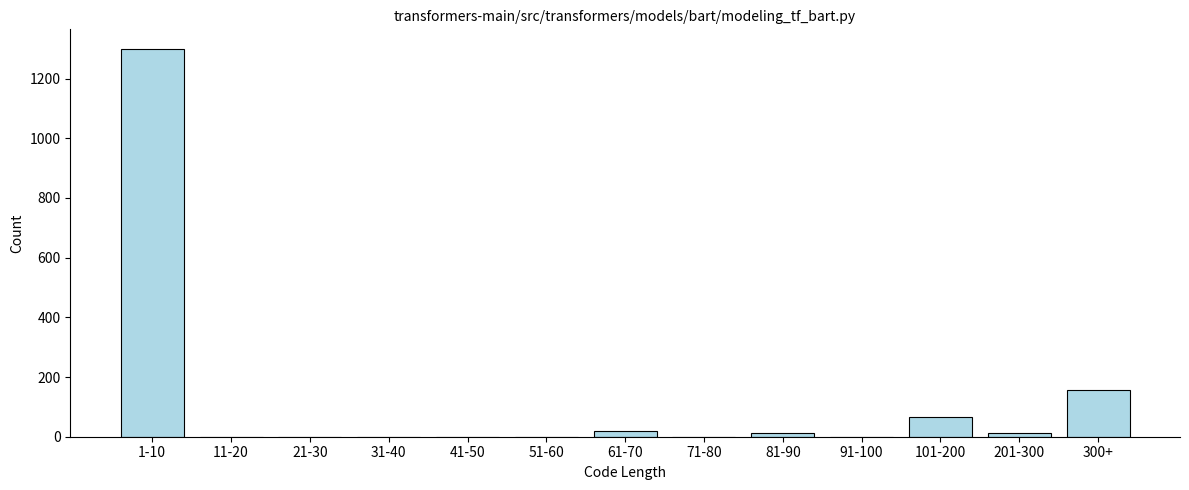

Reading right to left, list all the values displayed in this chart.

300+=155	201-300=12	101-200=65	91-100=0	81-90=12	71-80=0	61-70=18	51-60=0	41-50=0	31-40=0	21-30=0	11-20=0	1-10=1300